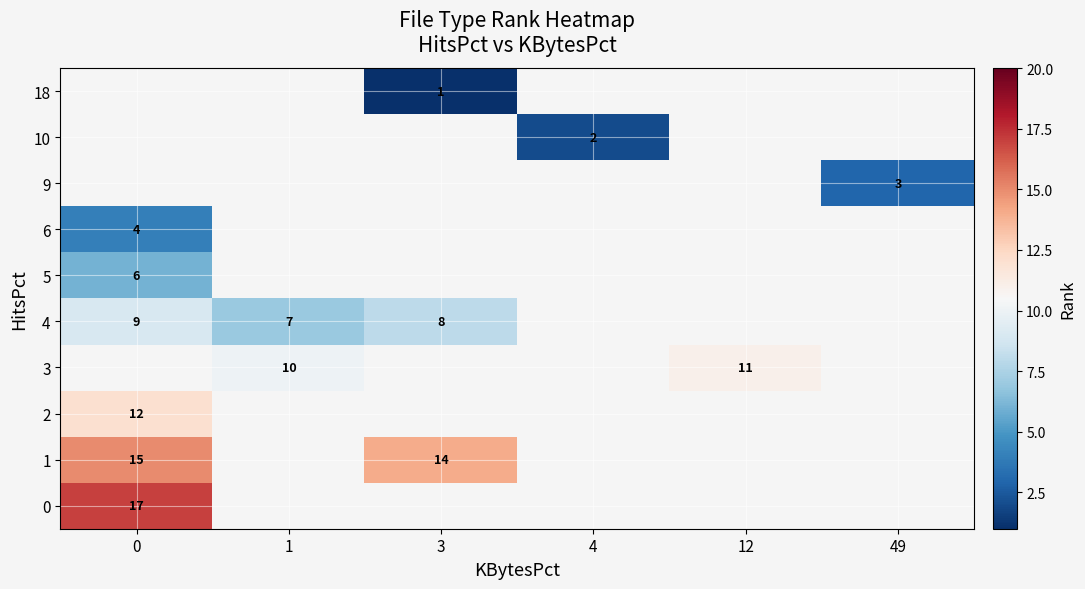

How many distinct data groups are displayed?

10